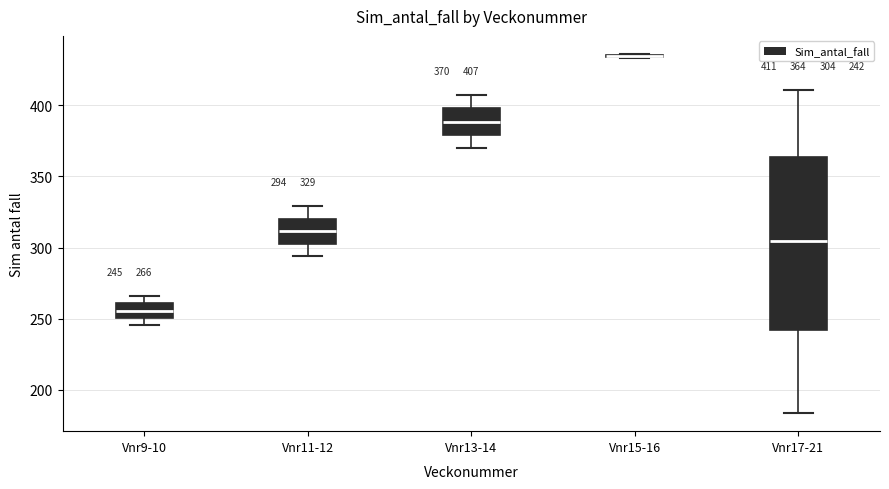

Comparing the boxes themselves (not the whiskers), which one is the tallest?

Vnr17-21